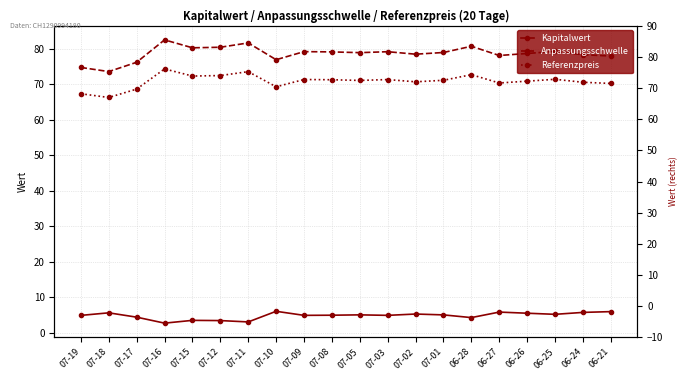

What is the label of the 16th point from the right?

07-15